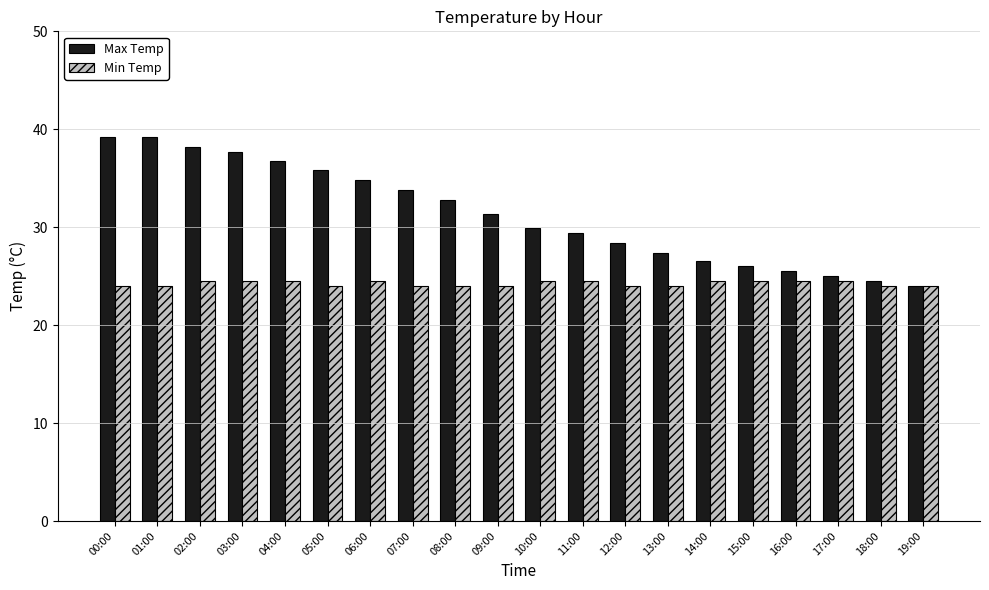

What is the value of the Min Temp bar at the 14th from the left?

24.0